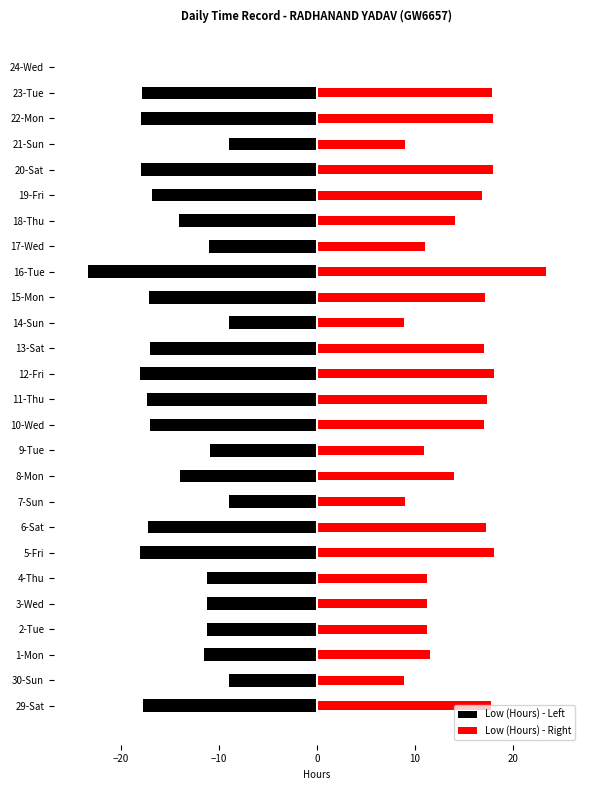

How many categories are shown in the chart?

26